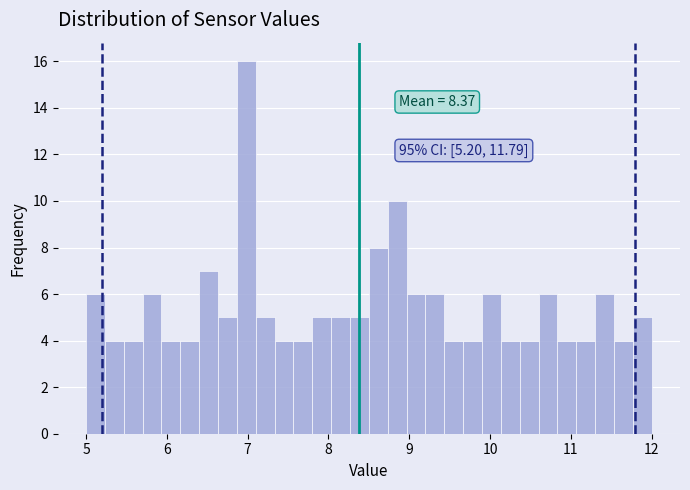

Around what value on the x-axis is the tallest bar? Give the approximate position of its centre, as read against the axis.

7.0